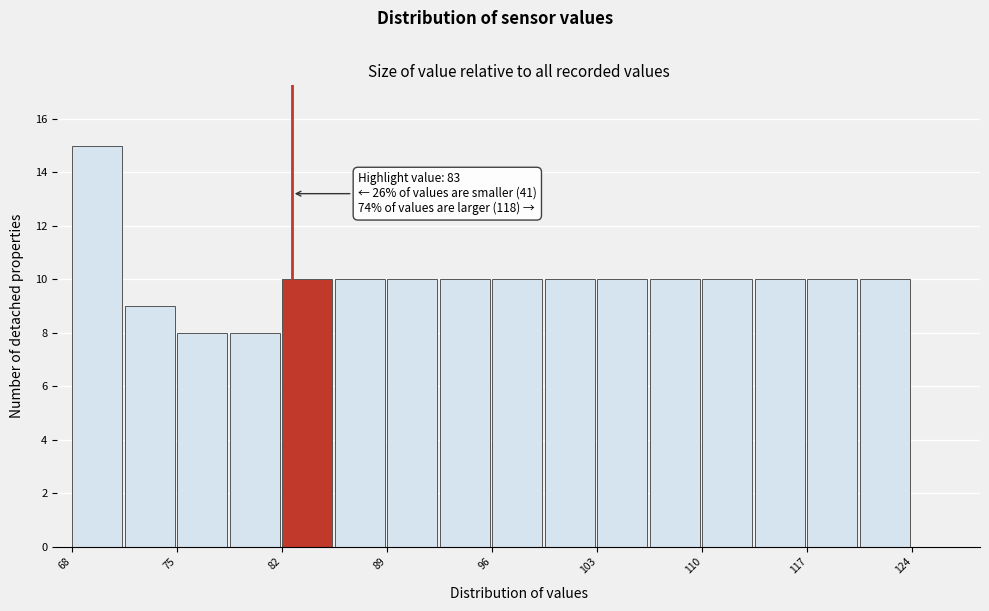

Read against the x-axis, roughly where is the centre of the tallest bar?

70